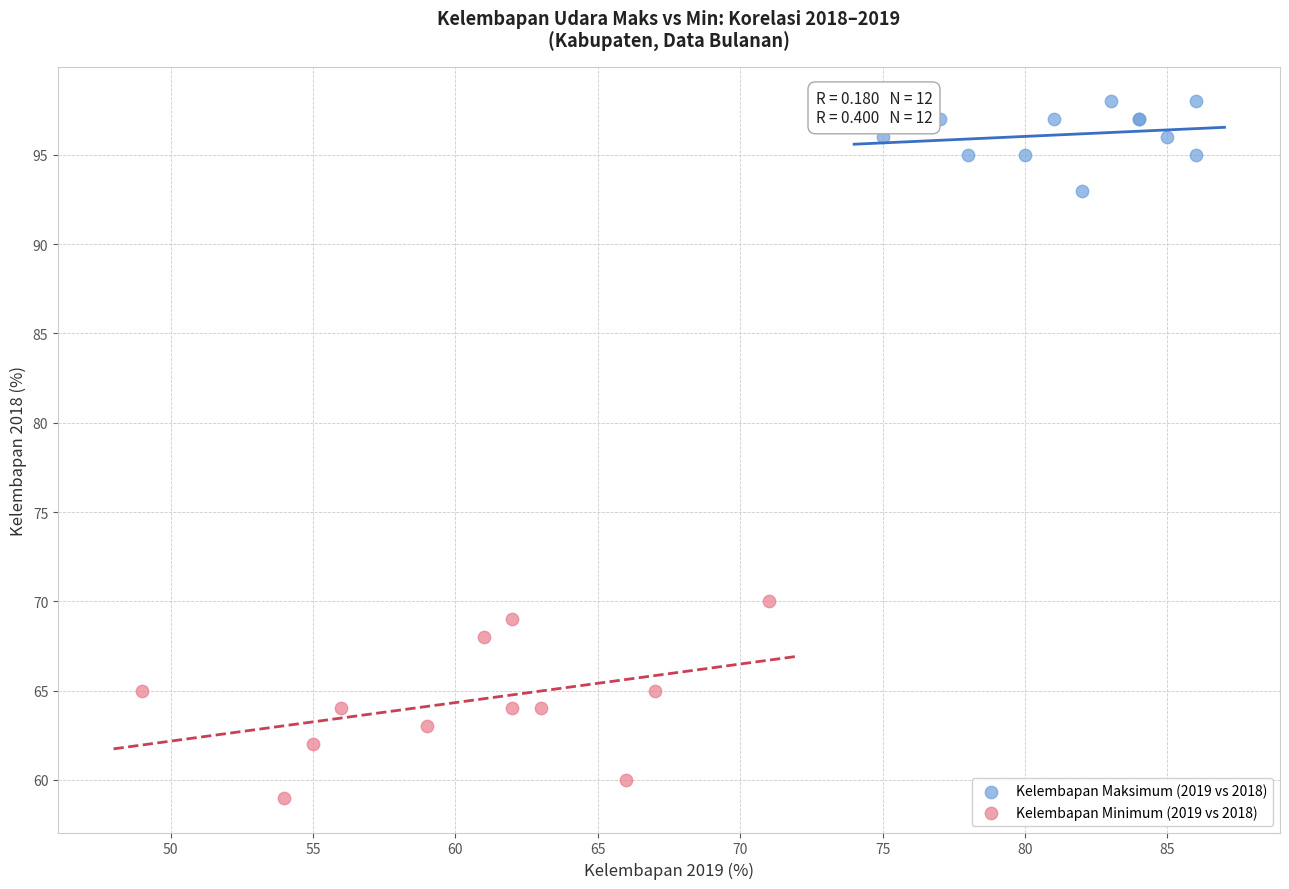

What are all the series names shown in the legend?

Kelembapan Maksimum (2019 vs 2018), Kelembapan Minimum (2019 vs 2018)